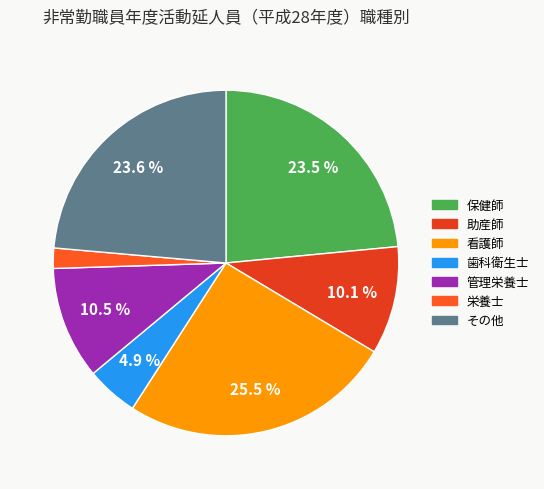

To the nearest percent, what portion does 看護師 represent?

26%